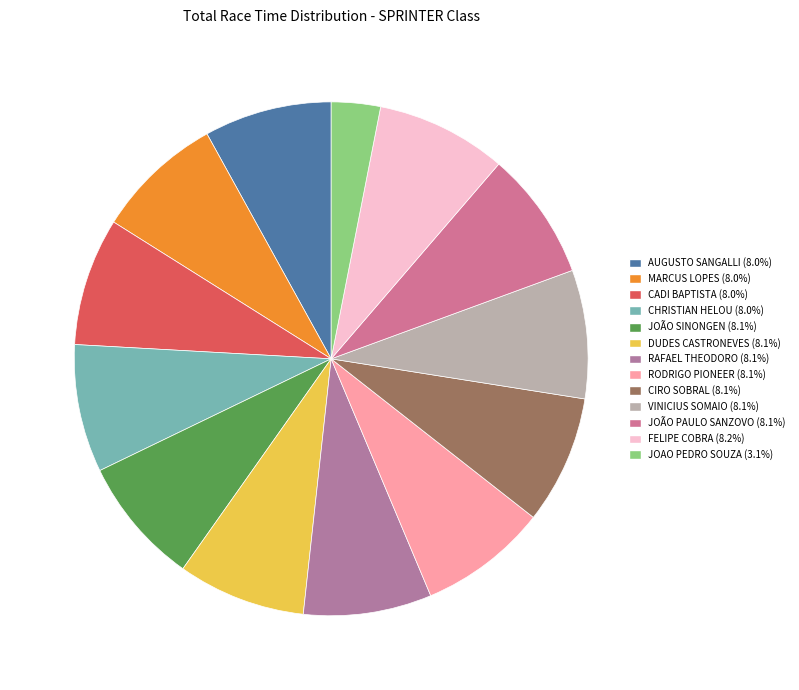

To the nearest percent, what is the difference between the largest and smallest slice percentages?

5%